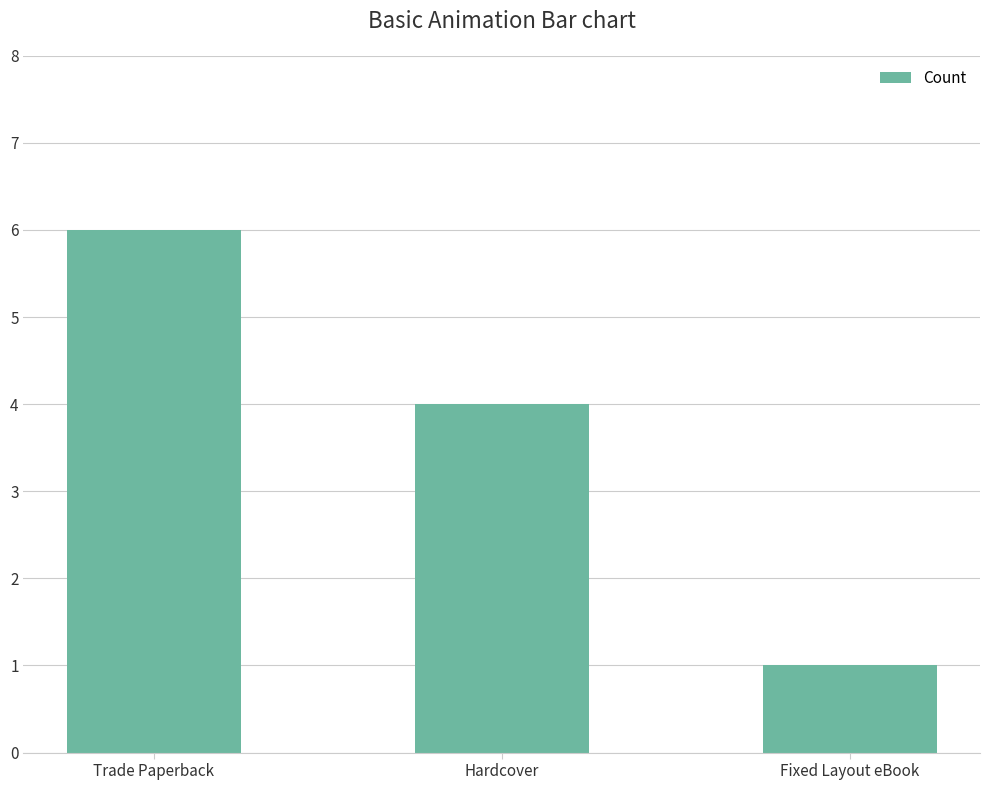

Between Trade Paperback and Fixed Layout eBook, which is larger?

Trade Paperback